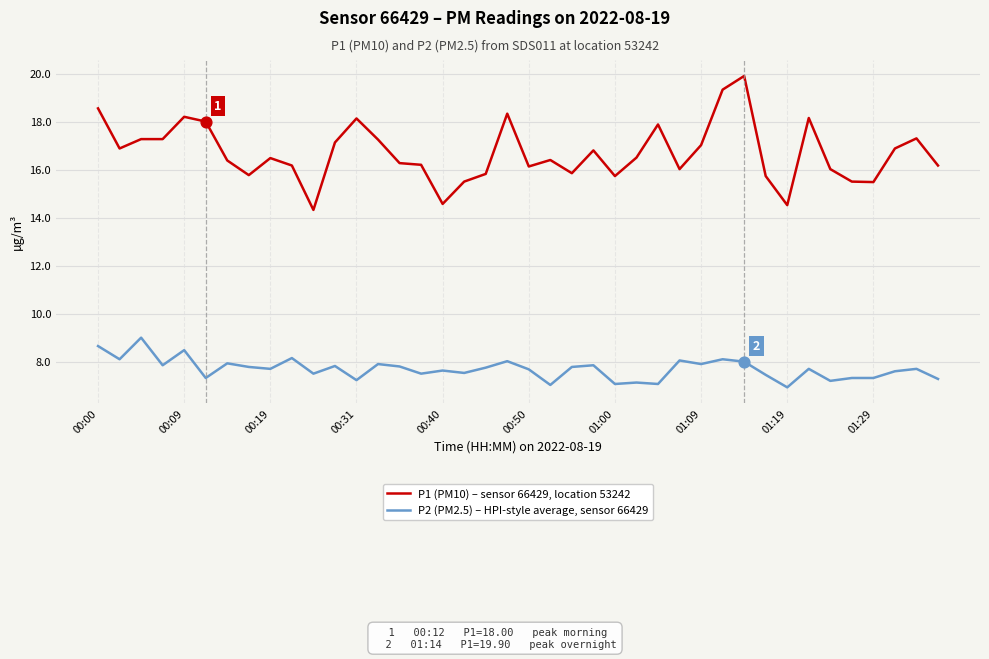

Which series has the largest range (max minus min)?

P1 (PM10) – sensor 66429, location 53242